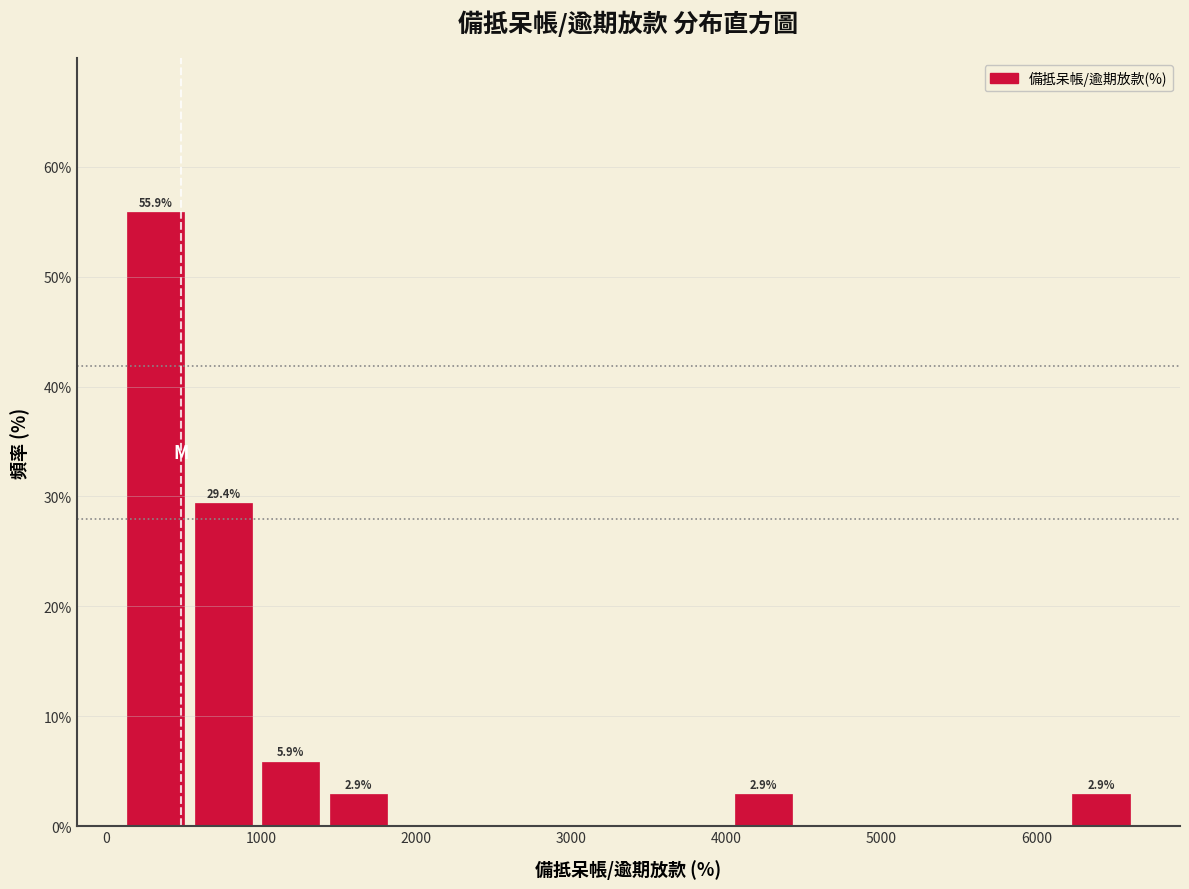

Over which range of the x-axis is the bar tallest?

100 to 500